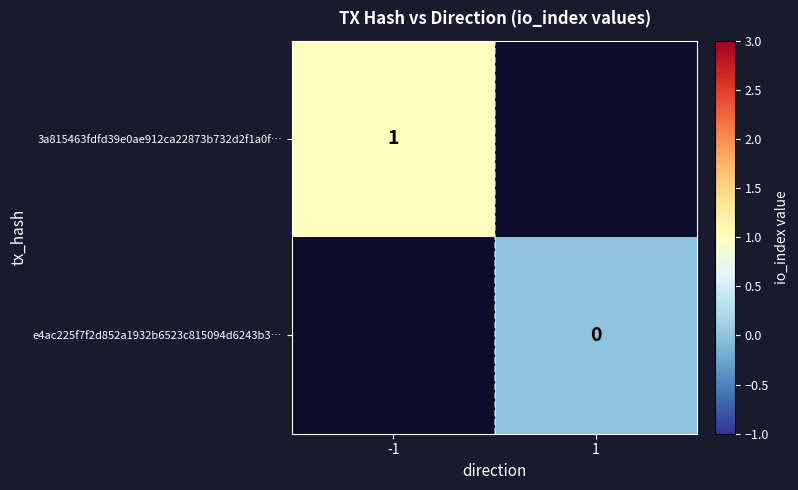

The 3a815463fdfd39e0ae912ca22873b732d2f1a0f… series shows 0 at -1. True or false?

False